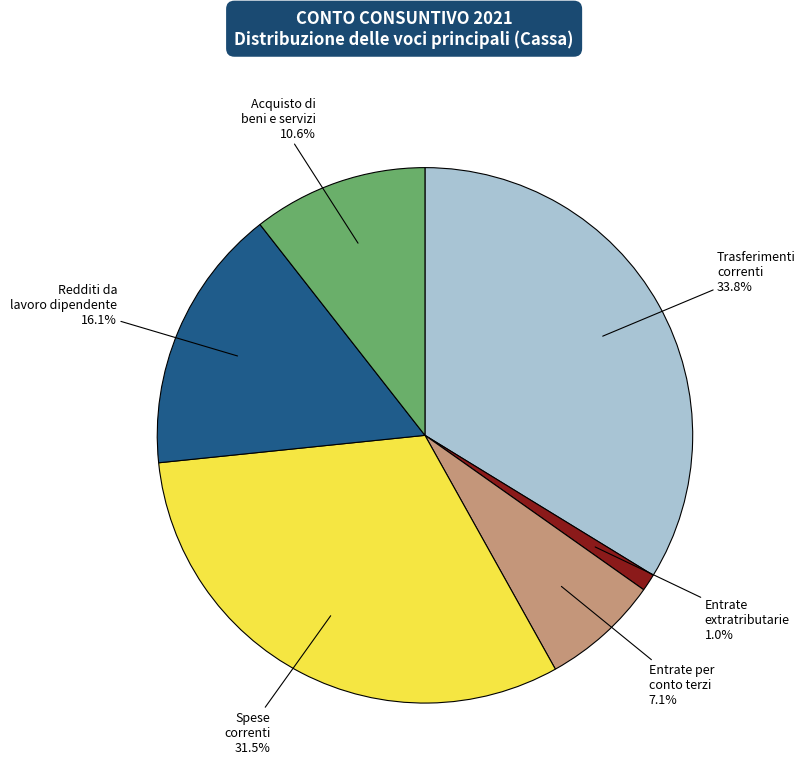

Does any single category account for the majority?

No